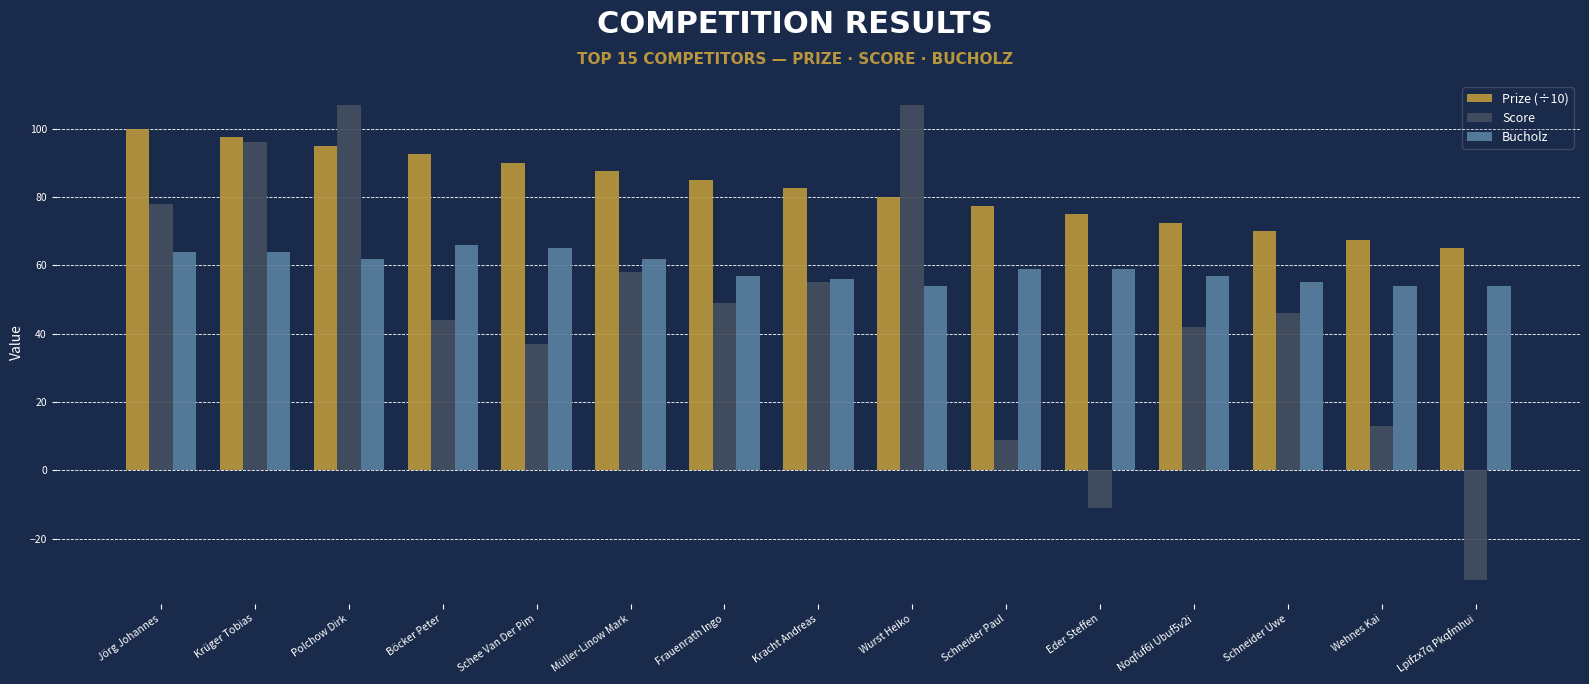

The value of Bucholz at Schee Van Der Pim is 106.8. True or false?

False